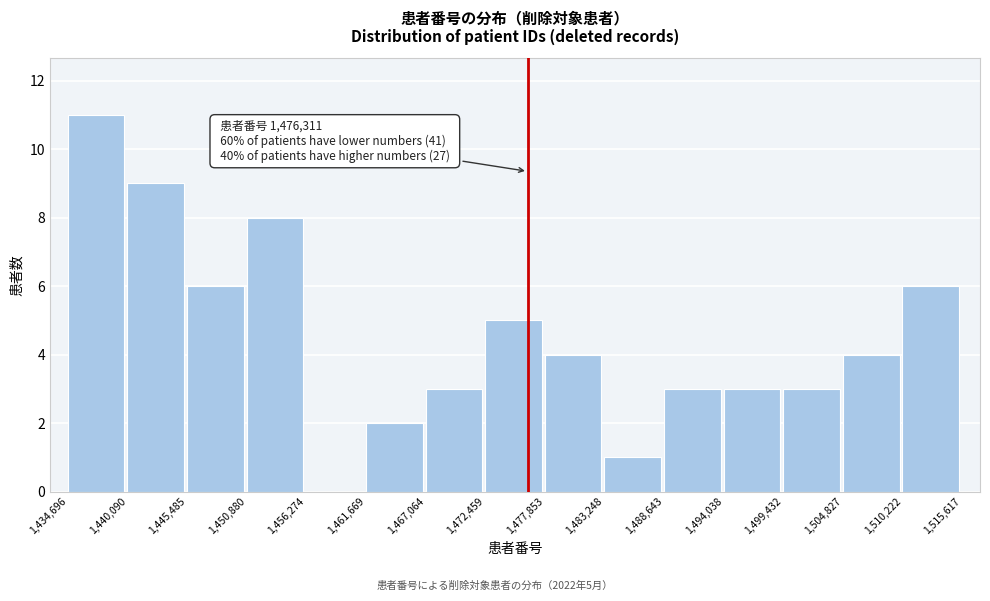

Over which range of the x-axis is the bar tallest?

1,434,696 to 1,440,090